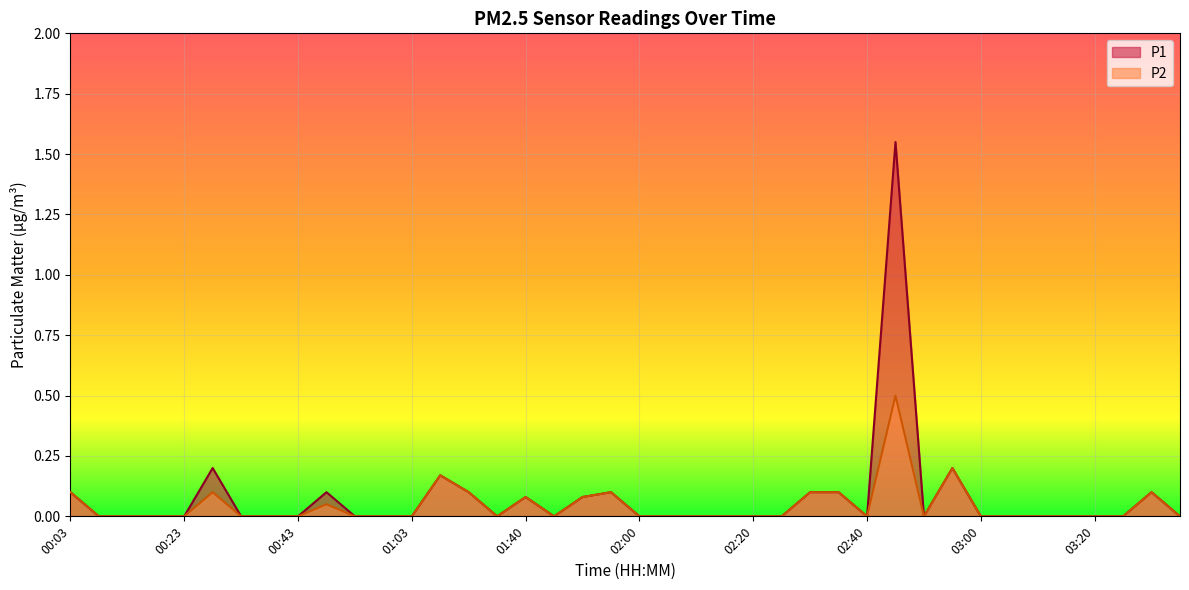

Where is P1 nearest to the value 0?

00:08